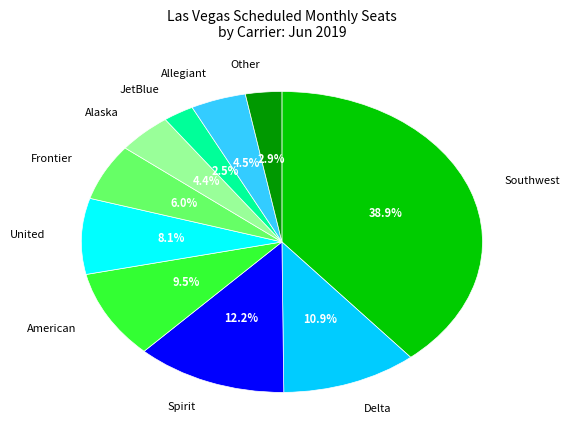

Which has a higher value, Southwest or Other?

Southwest